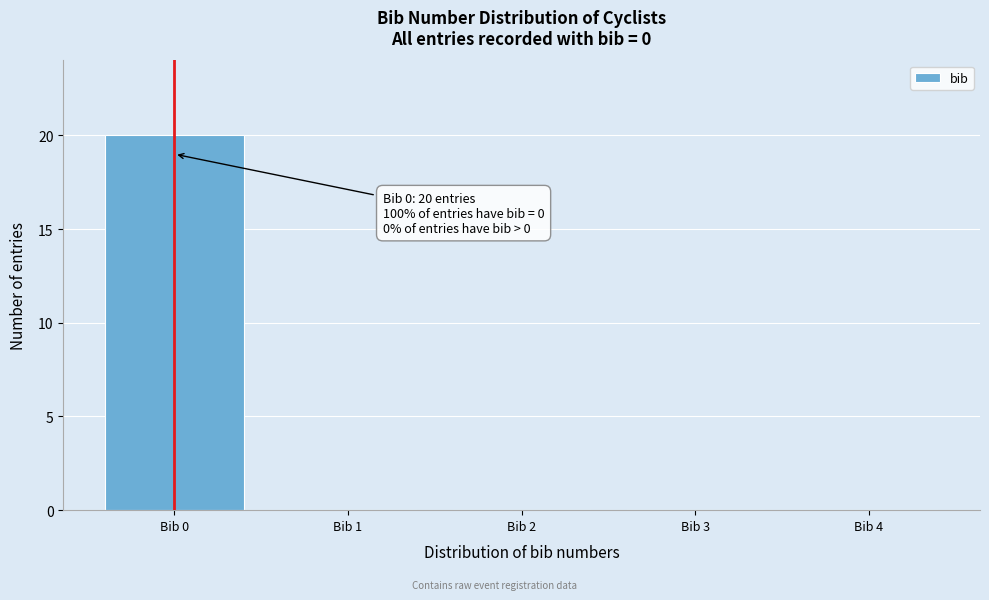

Which range on the x-axis has the tallest bar?

-0.5 to 0.5